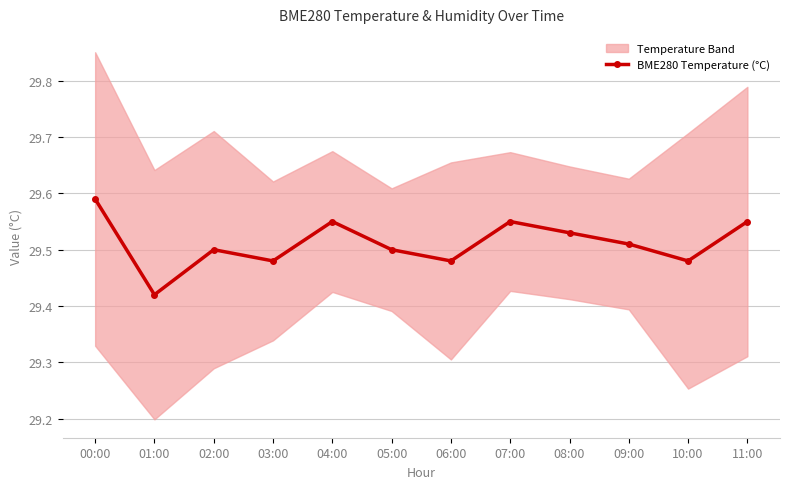

What is the label of the 12th point from the left?

11:00